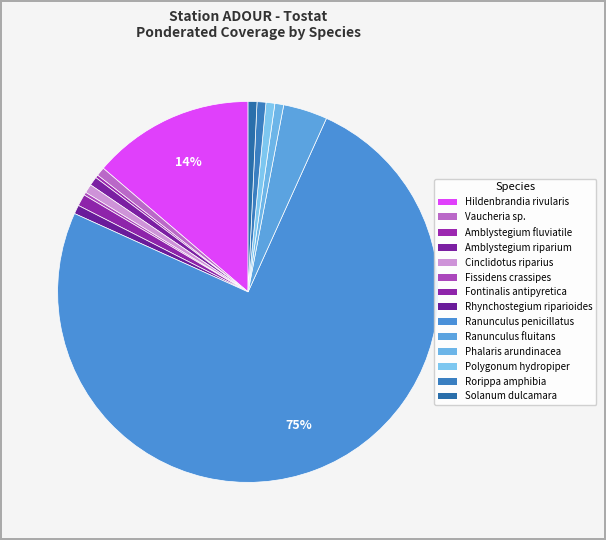

How many slices are in this pie chart?

14